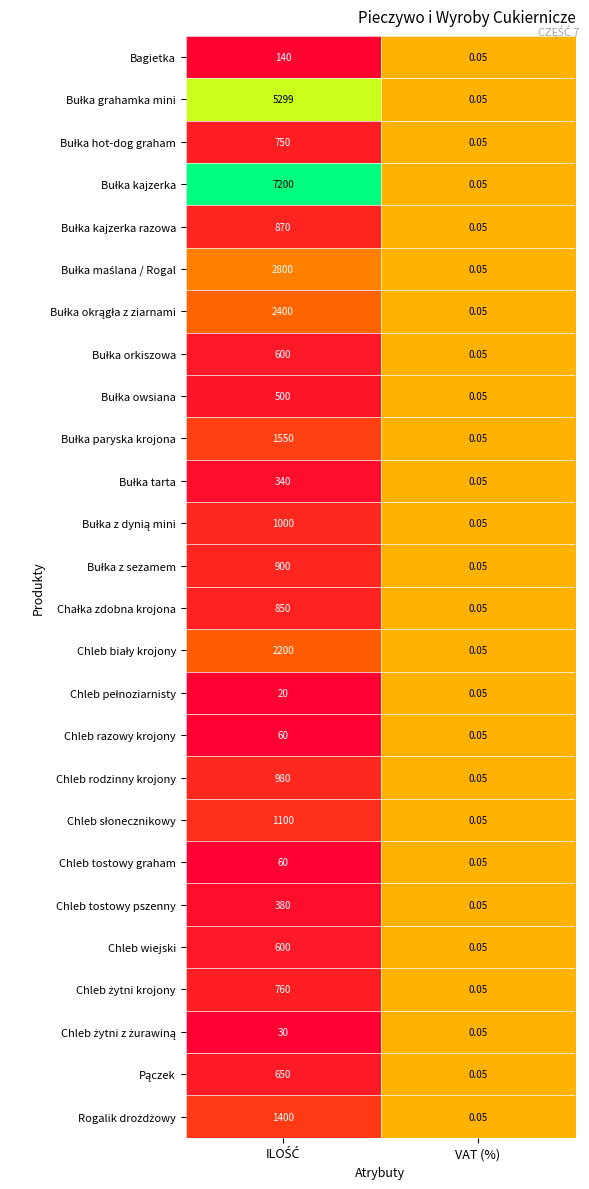

At which label is Bagietka closest to 70?

VAT (%)